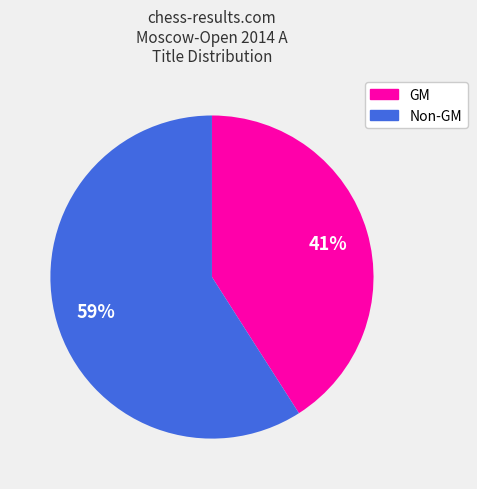

Is there any slice that represents more than half of the pie?

Yes